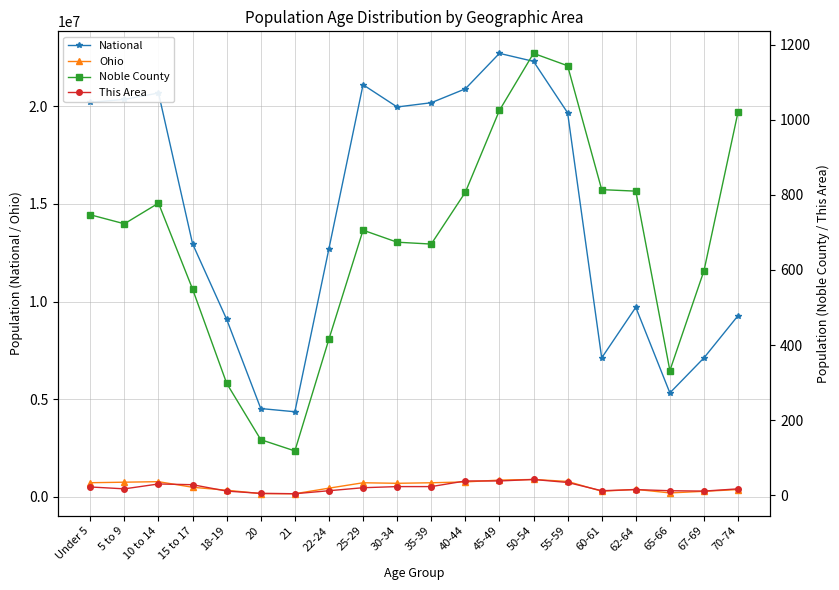

What is the label of the 11th point from the right?

30-34